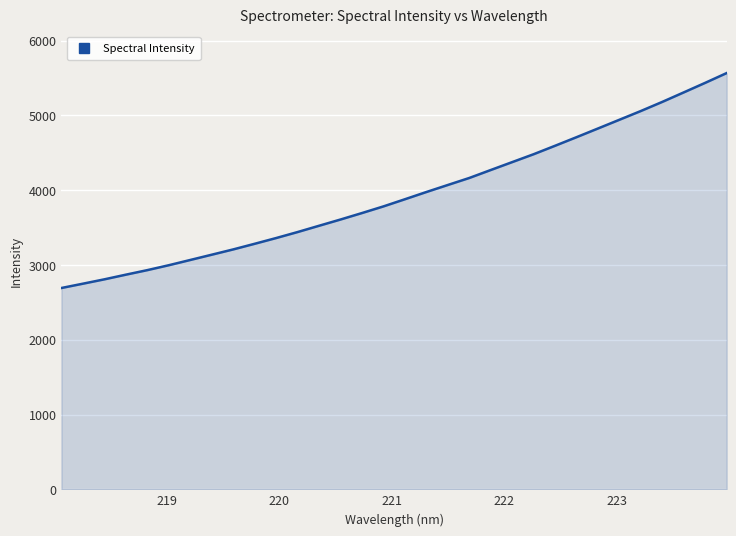

What is the greatest value displayed?

5567.5